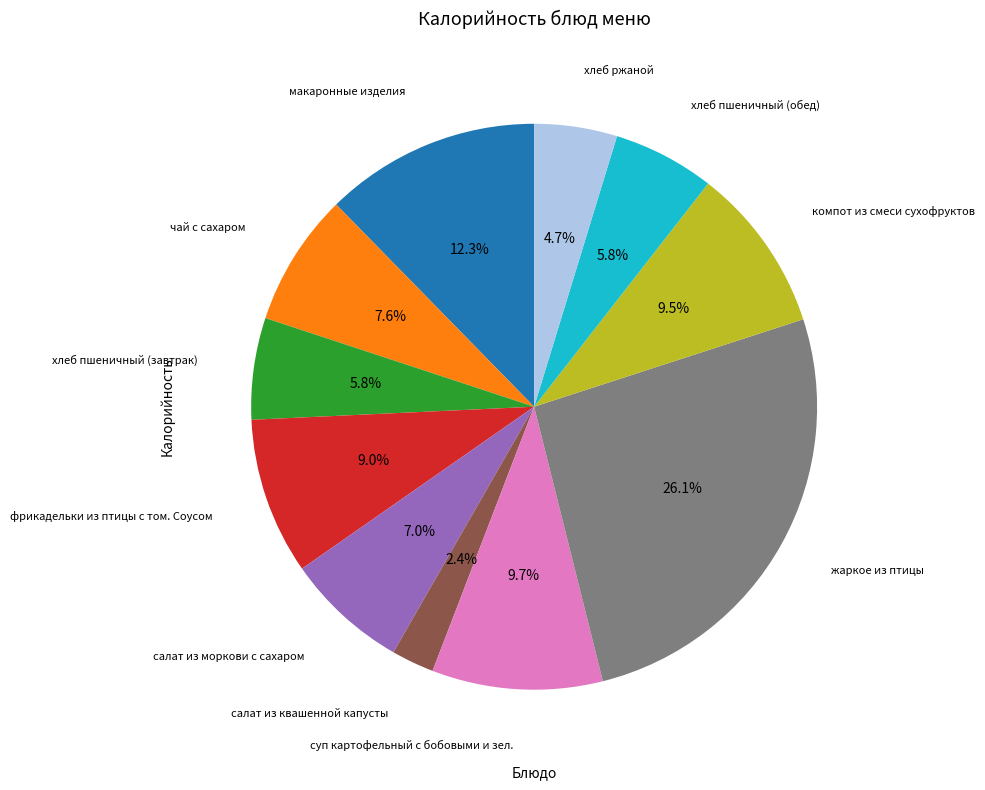

Which slice is the largest?

жаркое из птицы